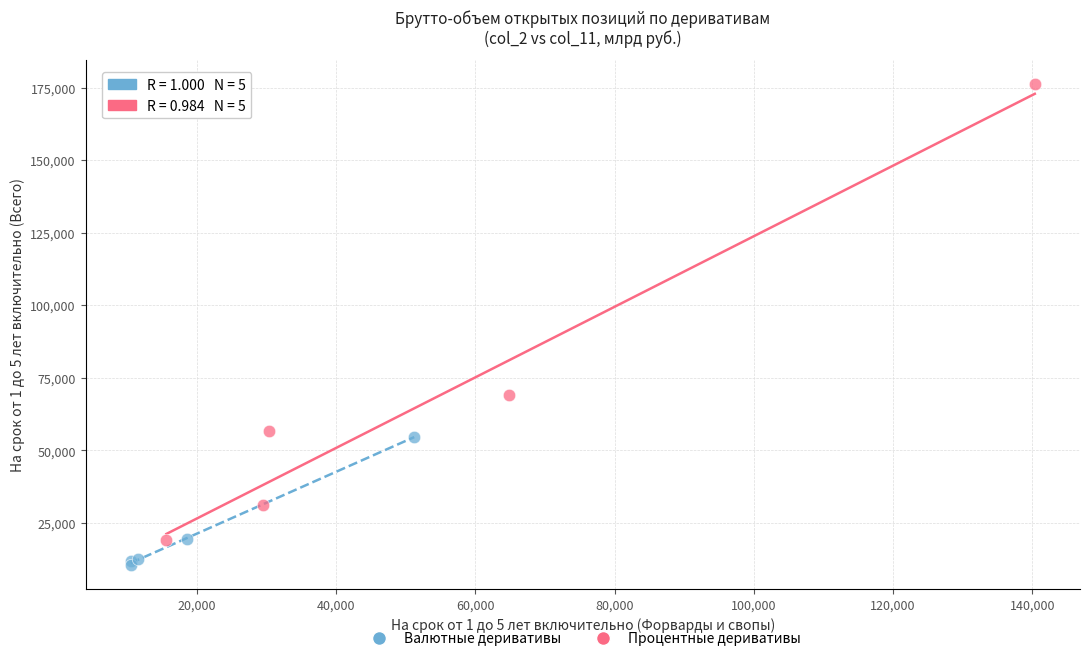

Which series reaches the maximum Y coordinate?

Процентные деривативы